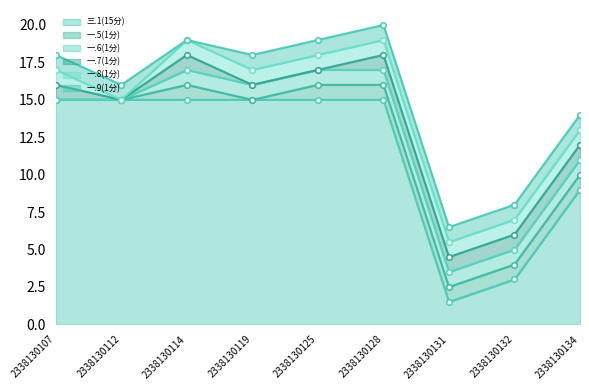

How many lines are shown in the chart?

6